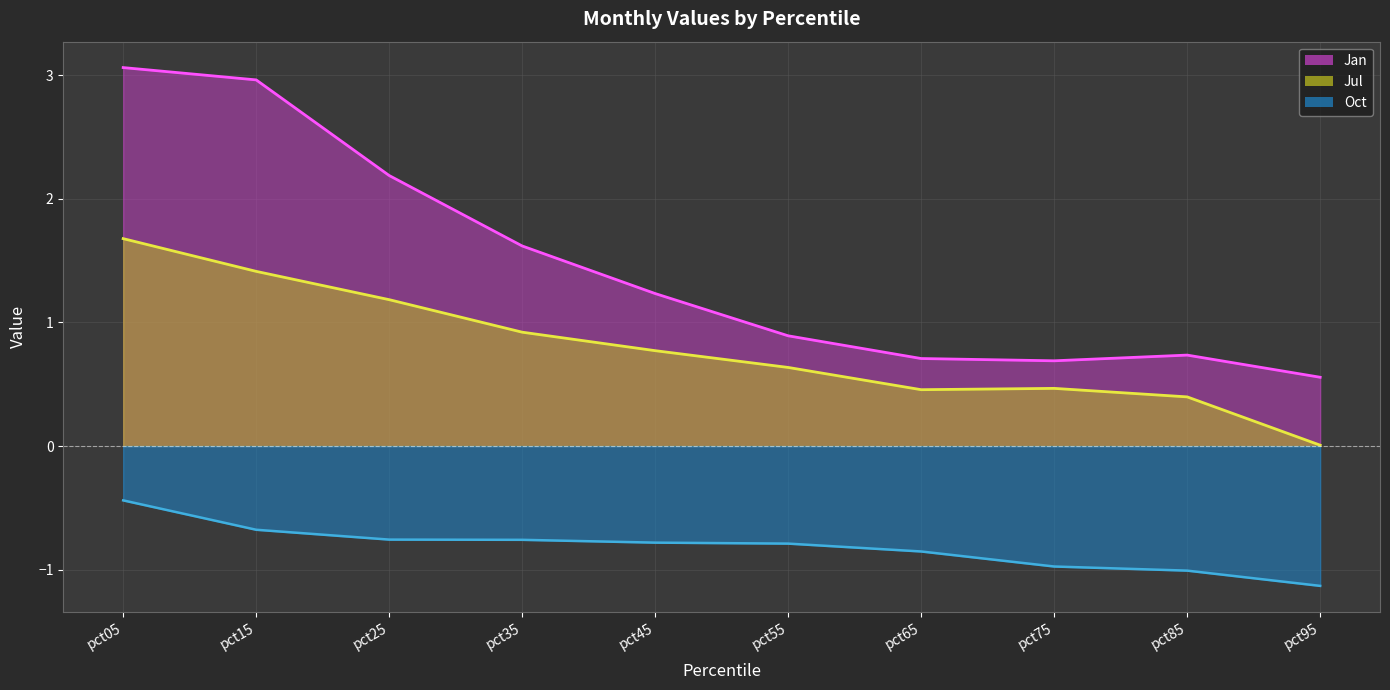

Which series has the largest total across all categories?

Jan